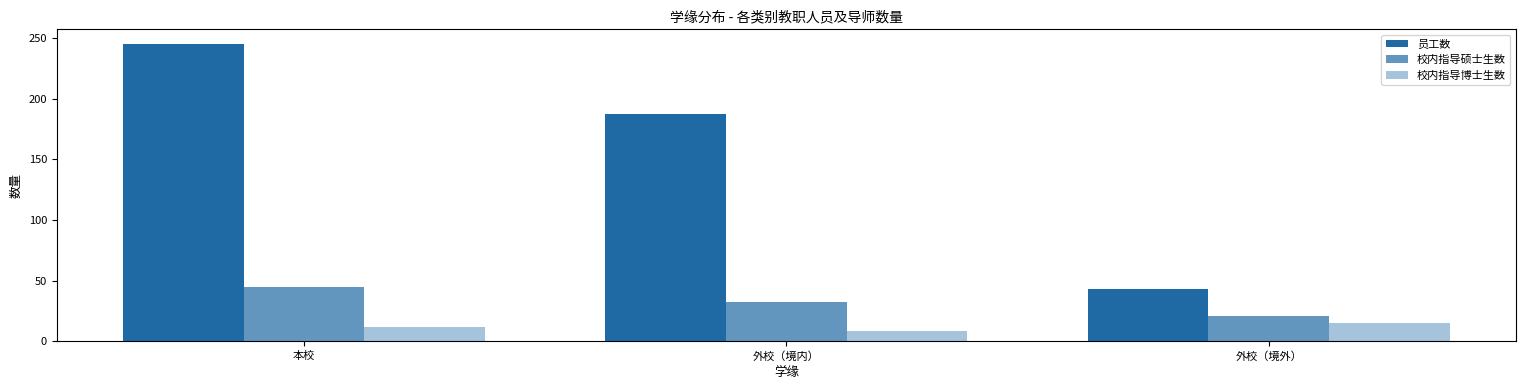

How many bars are there in total?

9